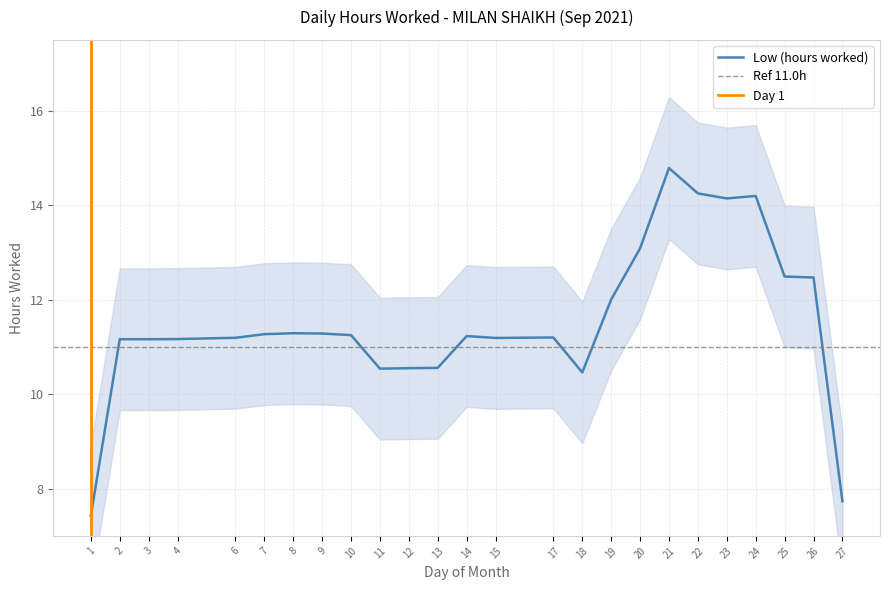

At which label does Low (hours worked) reach its peak?

21